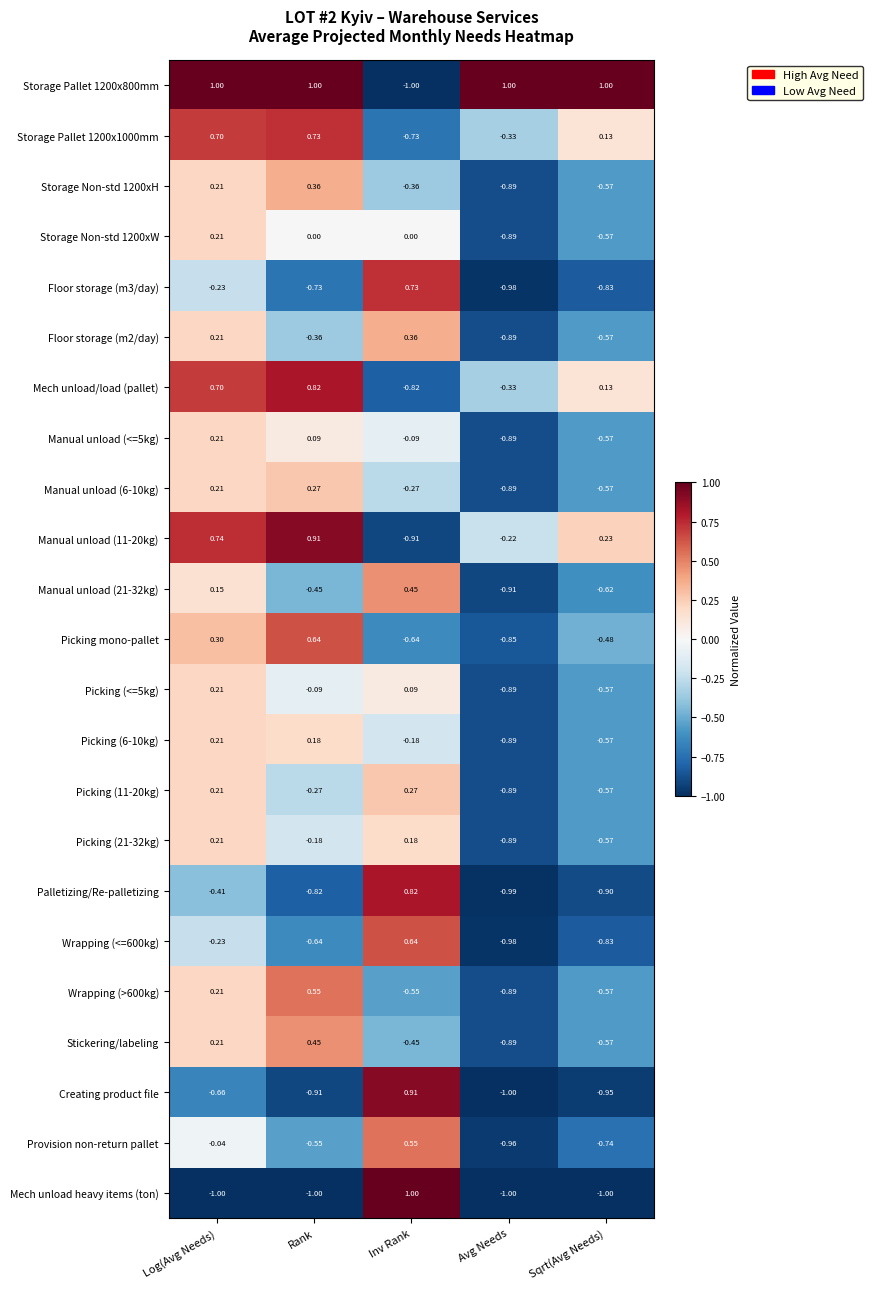

Which category has the highest value in the Manual unload (6-10kg) series?

Rank